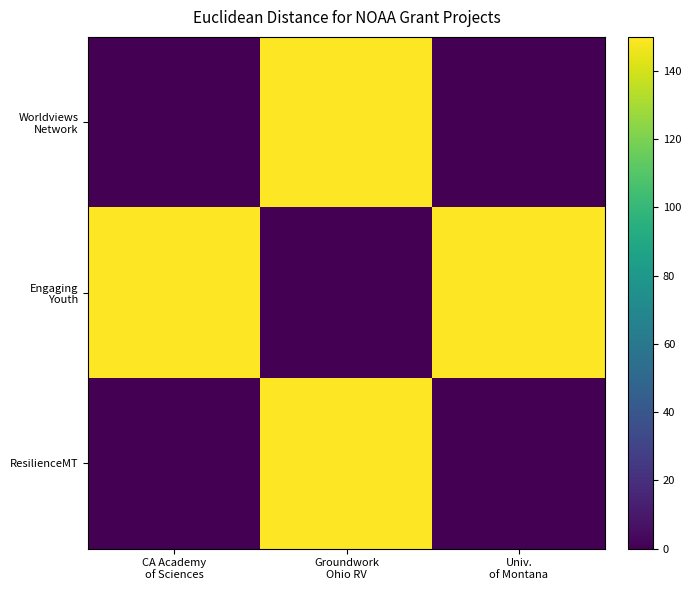

At which category does the chart reach its minimum across all series?

CA Academy
of Sciences